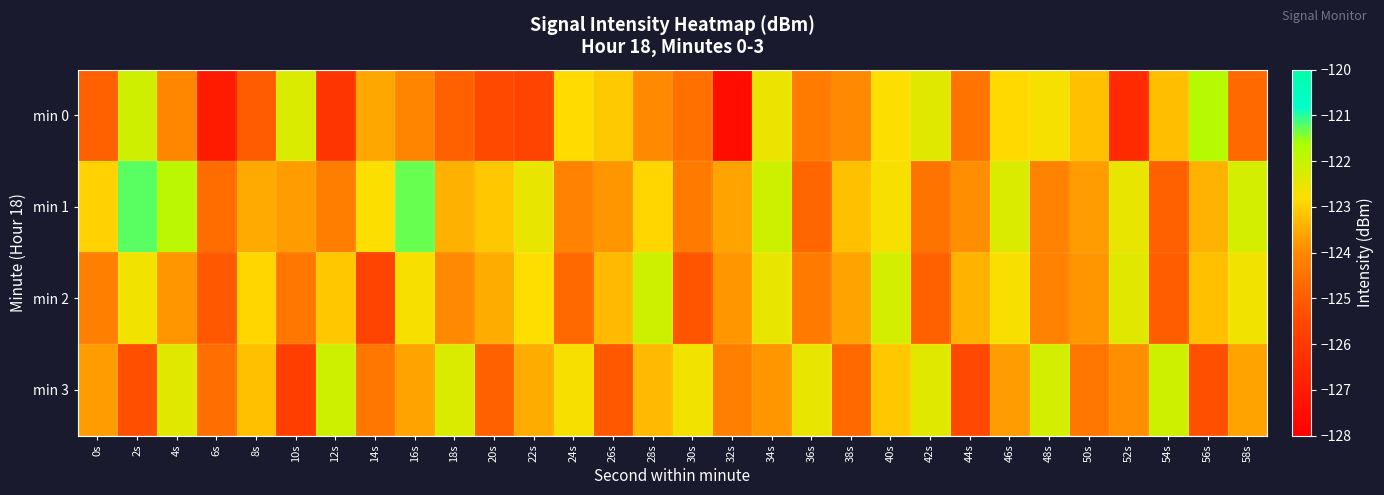

Reading left to right, transcribe all the data shown in this chart.

min 0: 0s=-124.9	2s=-122.1	4s=-124.0	6s=-127.0	8s=-125.0	10s=-122.3	12s=-126.1	14s=-123.6	16s=-124.1	18s=-124.9	20s=-125.5	22s=-125.6	24s=-122.8	26s=-123.1	28s=-124.0	30s=-124.6	32s=-127.5	34s=-122.5	36s=-124.3	38s=-124.0	40s=-122.8	42s=-122.4	44s=-124.5	46s=-122.9	48s=-122.7	50s=-123.2	52s=-126.5	54s=-123.2	56s=-121.8	58s=-124.7
min 1: 0s=-123.0	2s=-121.2	4s=-121.9	6s=-124.6	8s=-123.5	10s=-123.7	12s=-124.2	14s=-122.8	16s=-121.3	18s=-123.4	20s=-123.1	22s=-122.5	24s=-124.1	26s=-123.8	28s=-122.9	30s=-124.3	32s=-123.6	34s=-122.1	36s=-124.8	38s=-123.2	40s=-122.7	42s=-124.5	44s=-123.9	46s=-122.3	48s=-124.1	50s=-123.7	52s=-122.5	54s=-124.9	56s=-123.4	58s=-122.2
min 2: 0s=-124.2	2s=-122.6	4s=-123.8	6s=-125.1	8s=-122.9	10s=-124.4	12s=-123.1	14s=-125.6	16s=-122.7	18s=-124.0	20s=-123.5	22s=-122.8	24s=-124.7	26s=-123.3	28s=-122.1	30s=-125.2	32s=-123.8	34s=-122.5	36s=-124.3	38s=-123.6	40s=-122.2	42s=-124.9	44s=-123.4	46s=-122.7	48s=-124.1	50s=-123.8	52s=-122.4	54s=-125.0	56s=-123.2	58s=-122.6
min 3: 0s=-123.7	2s=-125.3	4s=-122.4	6s=-124.6	8s=-123.2	10s=-125.8	12s=-122.1	14s=-124.4	16s=-123.6	18s=-122.3	20s=-124.9	22s=-123.5	24s=-122.7	26s=-125.1	28s=-123.3	30s=-122.6	32s=-124.2	34s=-123.8	36s=-122.5	38s=-124.7	40s=-123.1	42s=-122.4	44s=-125.5	46s=-123.7	48s=-122.2	50s=-124.4	52s=-123.9	54s=-122.1	56s=-125.3	58s=-123.6